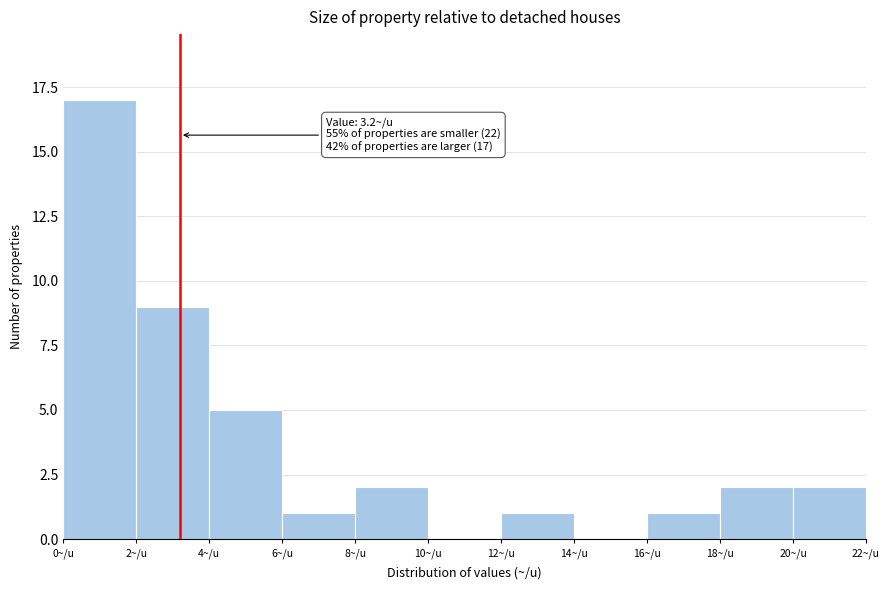

Which range on the x-axis has the tallest bar?

0 to 2